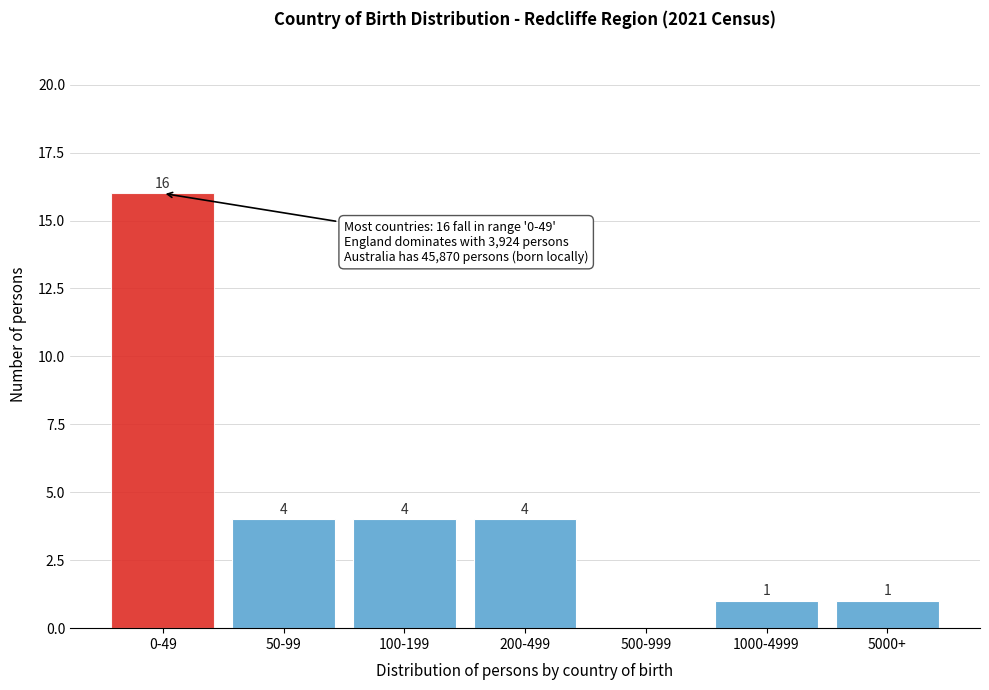

Reading left to right, transcribe all the data shown in this chart.

0-49=16	50-99=4	100-199=4	200-499=4	500-999=0	1000-4999=1	5000+=1